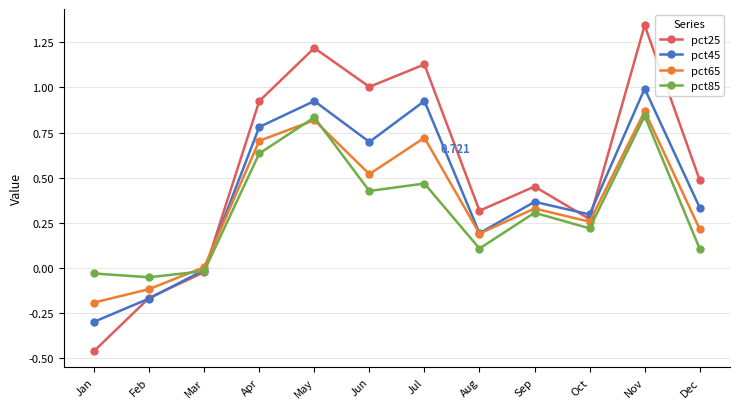

Which series changed the most between Feb and Aug?

pct25